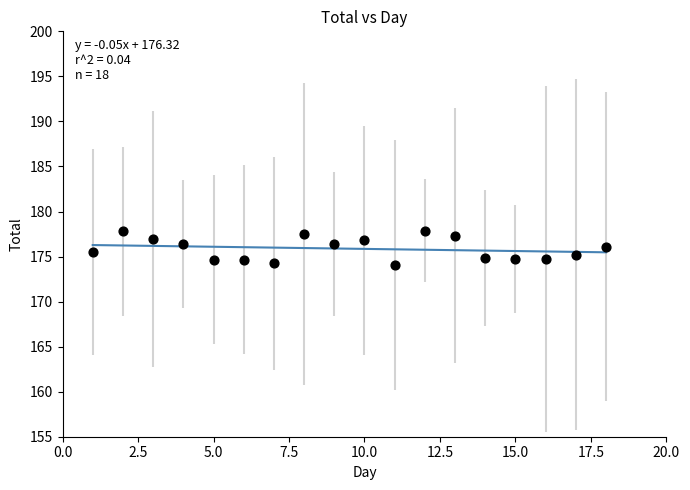

What is the range of Y values (max minus min)?

3.8